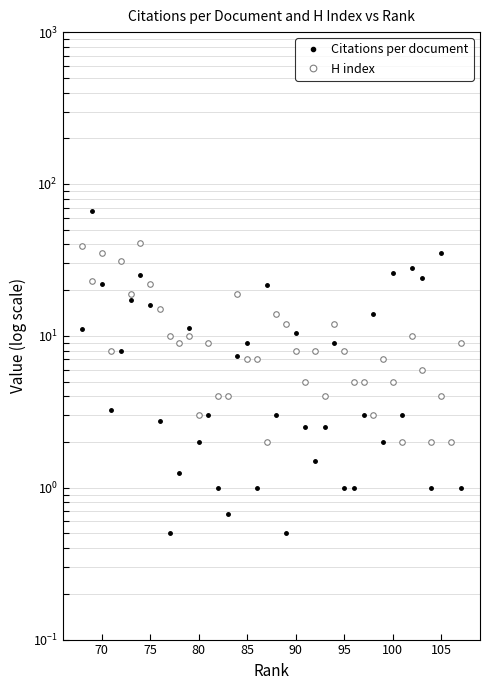

What is the maximum value shown in the chart?

65.9